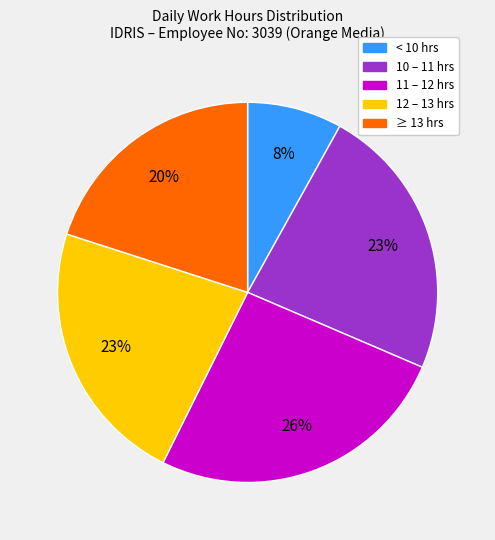

To the nearest percent, what is the difference between the largest and smallest slice percentages?

18%